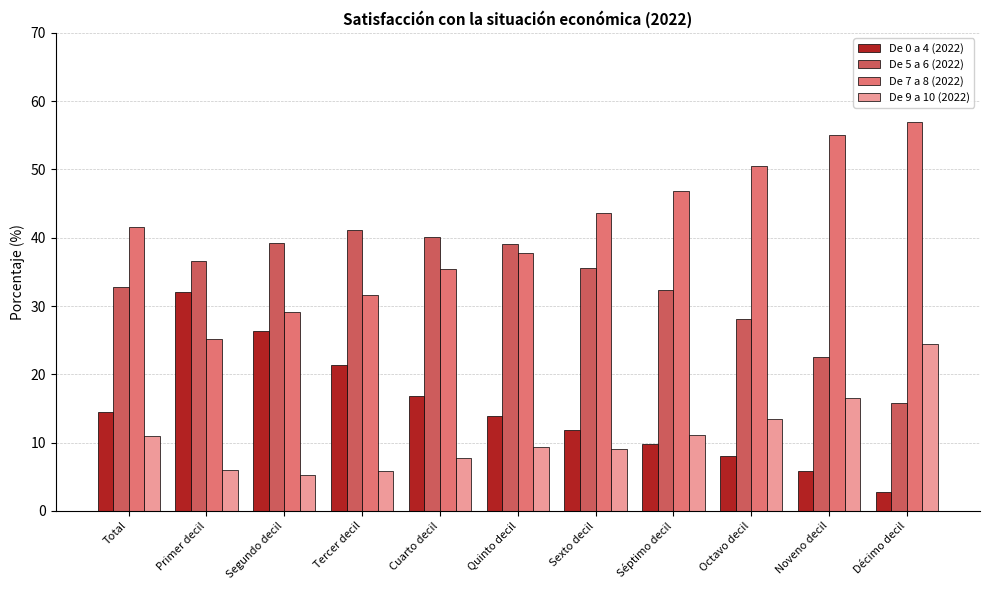

Rank the series at Cuarto decil from lowest to highest value.

De 9 a 10 (2022), De 0 a 4 (2022), De 7 a 8 (2022), De 5 a 6 (2022)